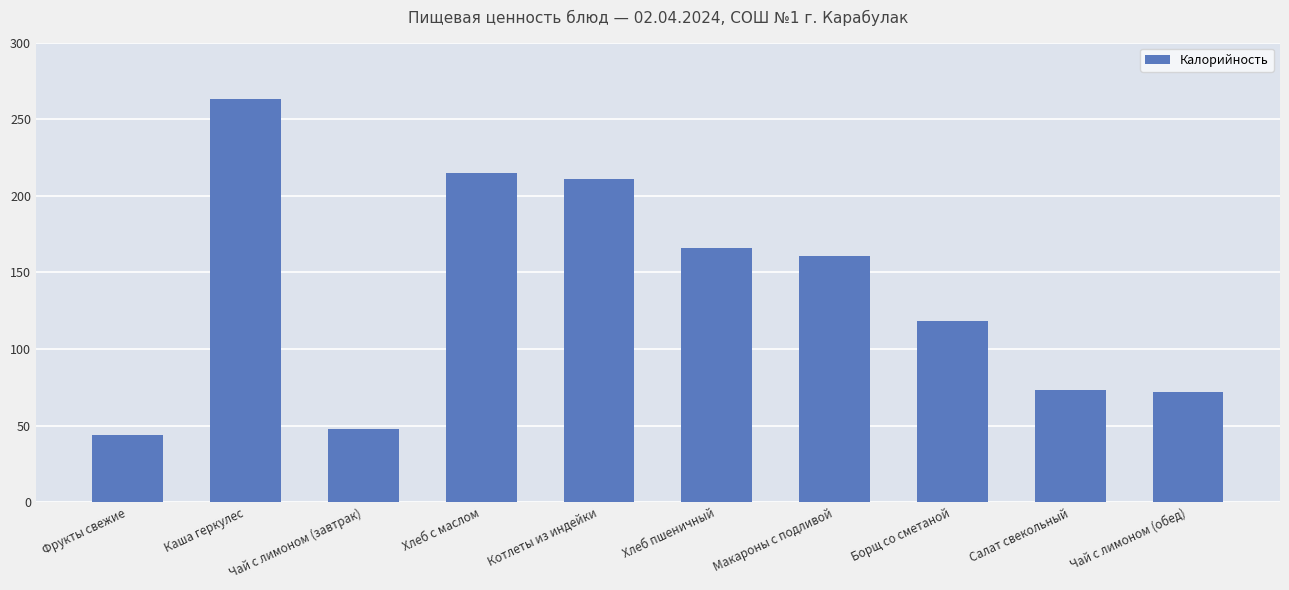

What is the change in value from Фрукты свежие to Котлеты из индейки?

+167